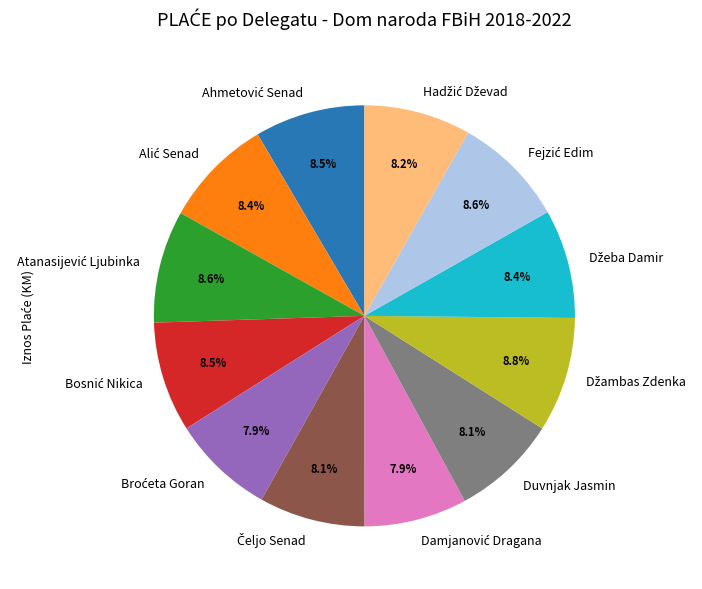

Count the number of slices in the pie.

12